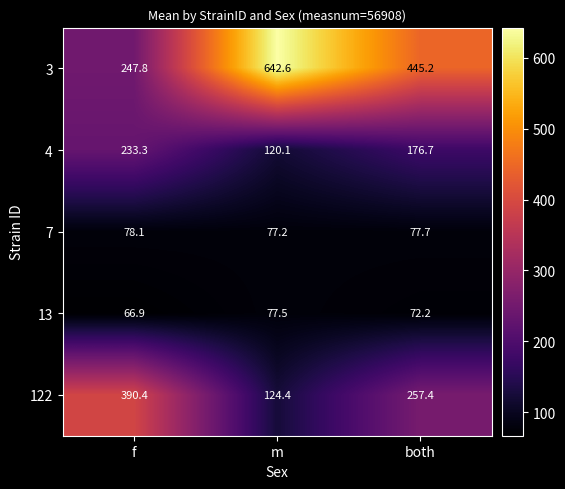

Which series has the widest spread of values?

3